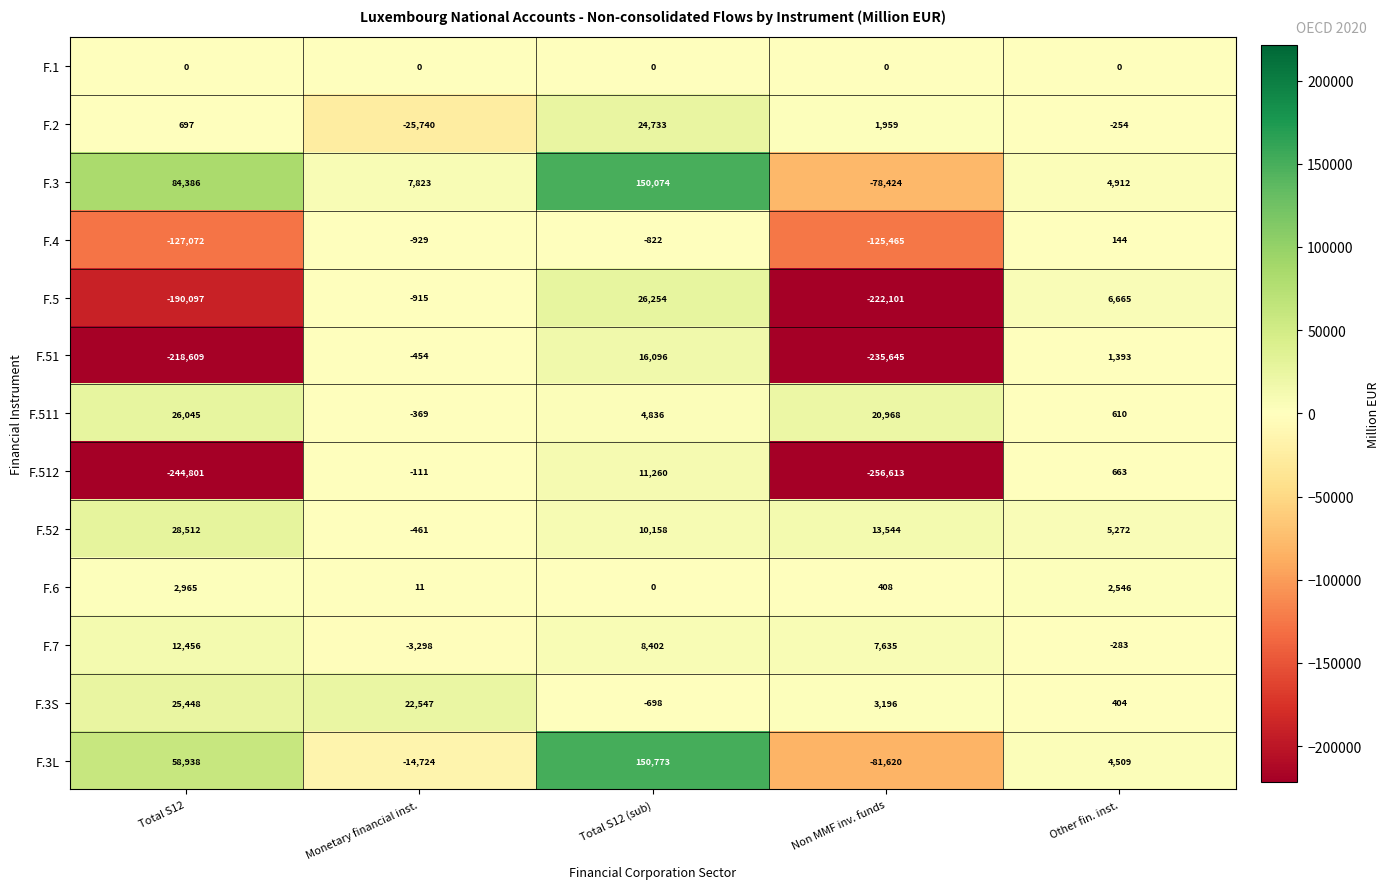

What is the spread (max minus min) of values at Total S12 (sub)?

151595